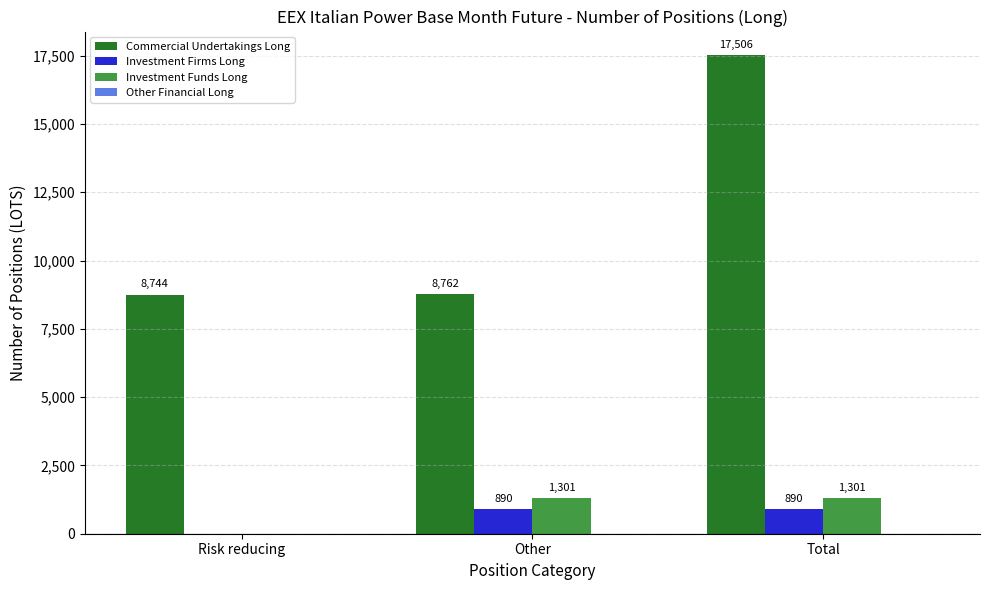

Does the chart contain stacked bars?

No